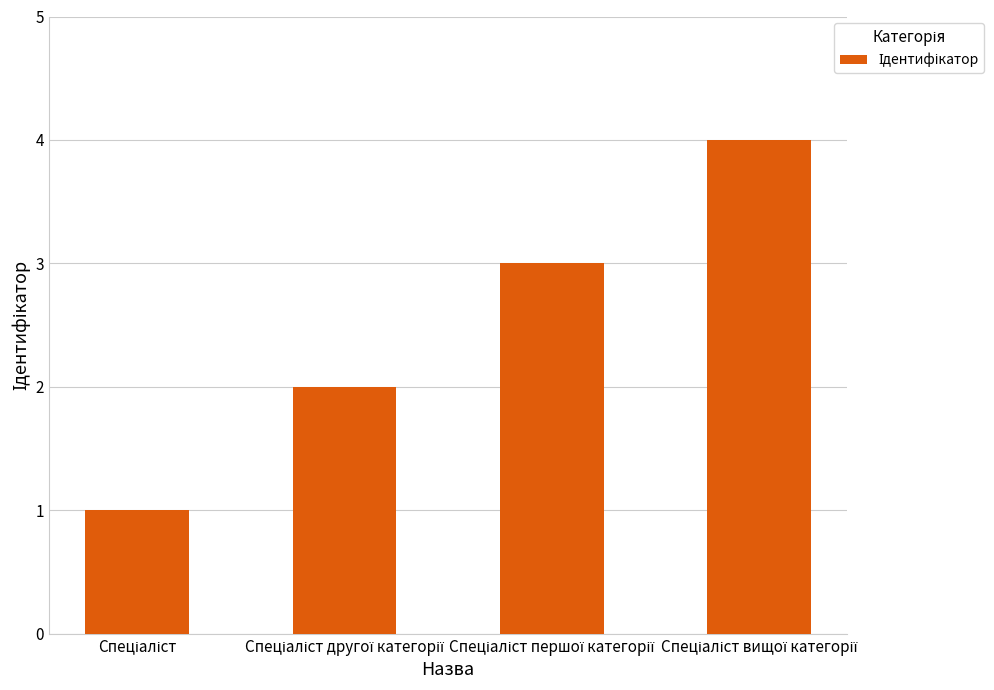

What is the difference between the maximum and minimum values?

3